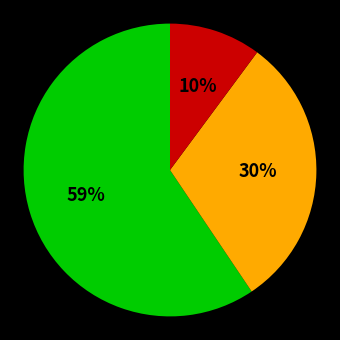

To the nearest percent, what is the difference between the largest and smallest slice percentages?

49%